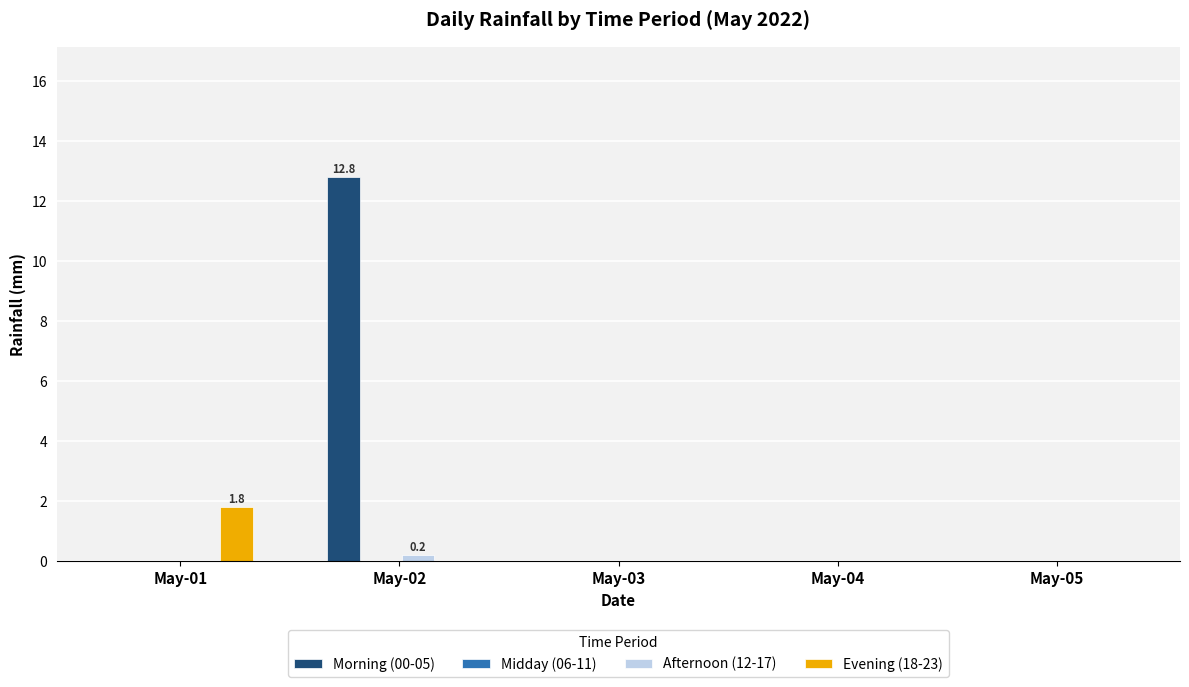

Are the bars grouped side by side (vs. stacked)?

Yes